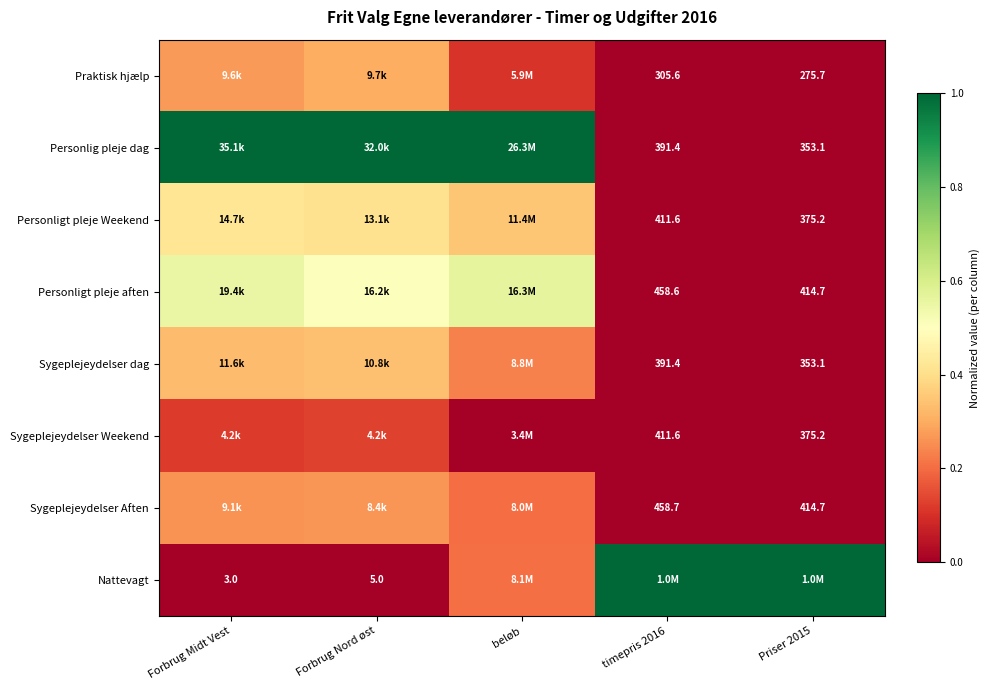

The Personlig pleje dag series shows 0.0 at Priser 2015. True or false?

True